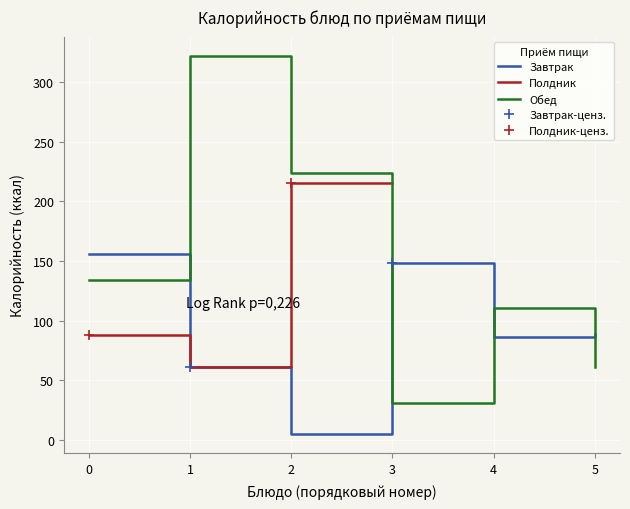

Where do Завтрак and Обед first cross each other?

0 and 1